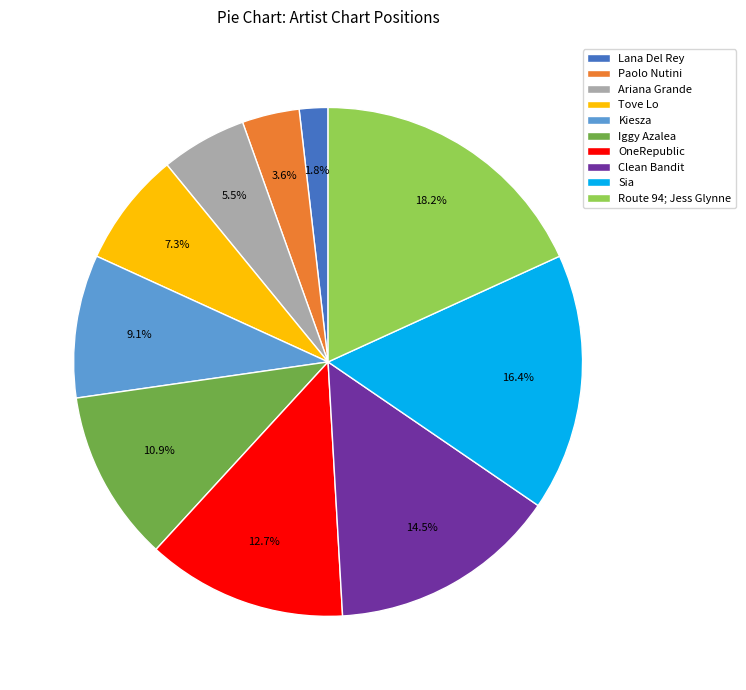

To the nearest percent, what is the difference between the Lana Del Rey and Route 94; Jess Glynne slice percentages?

16%